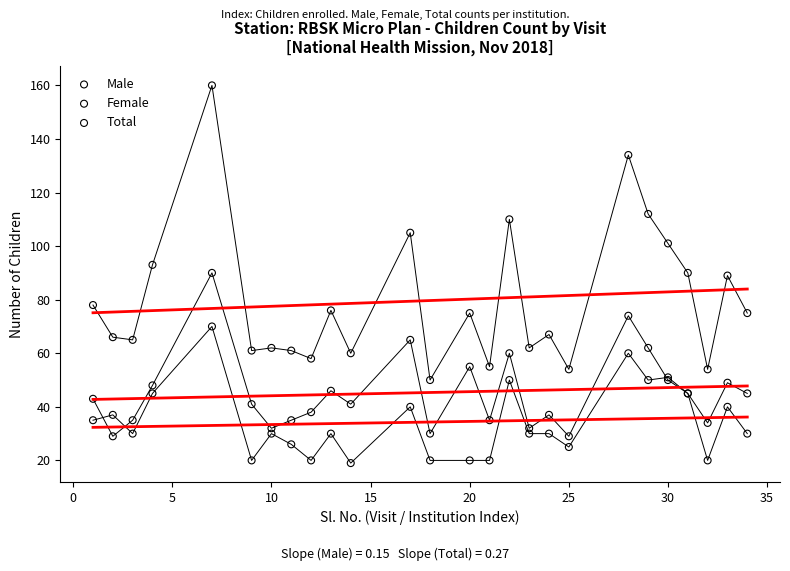

Which series has the widest spread of Y values?

Total